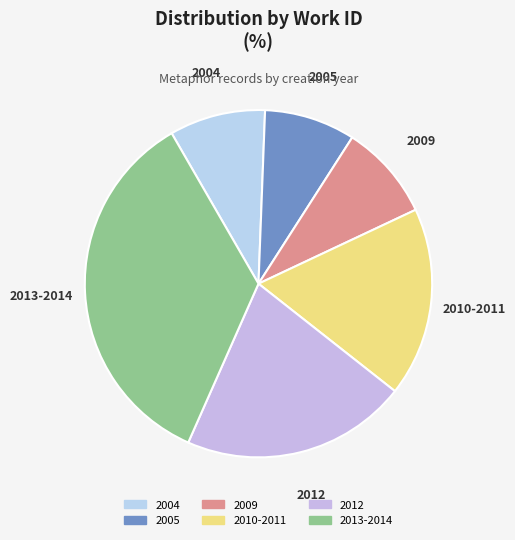

True or false: 2010-2011 accounts for 10% of the total.

False